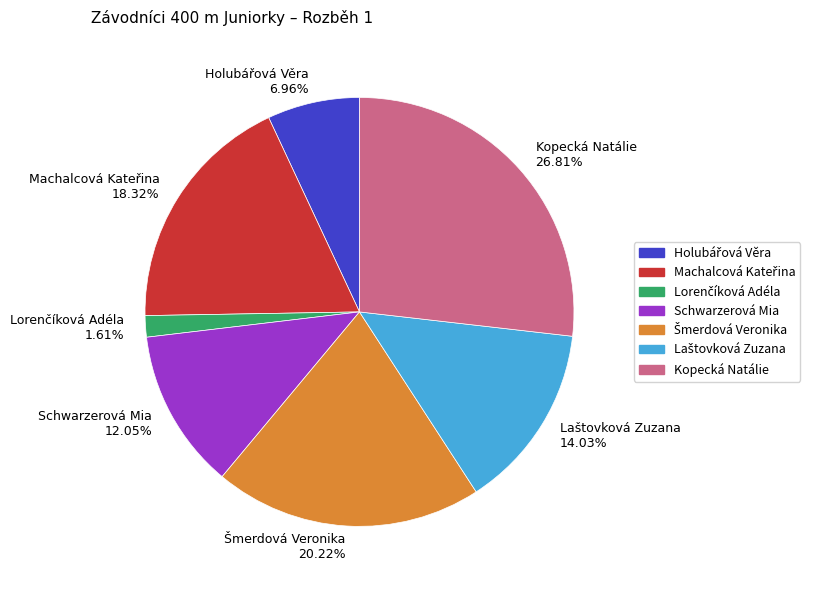

Is there any slice that represents more than half of the pie?

No